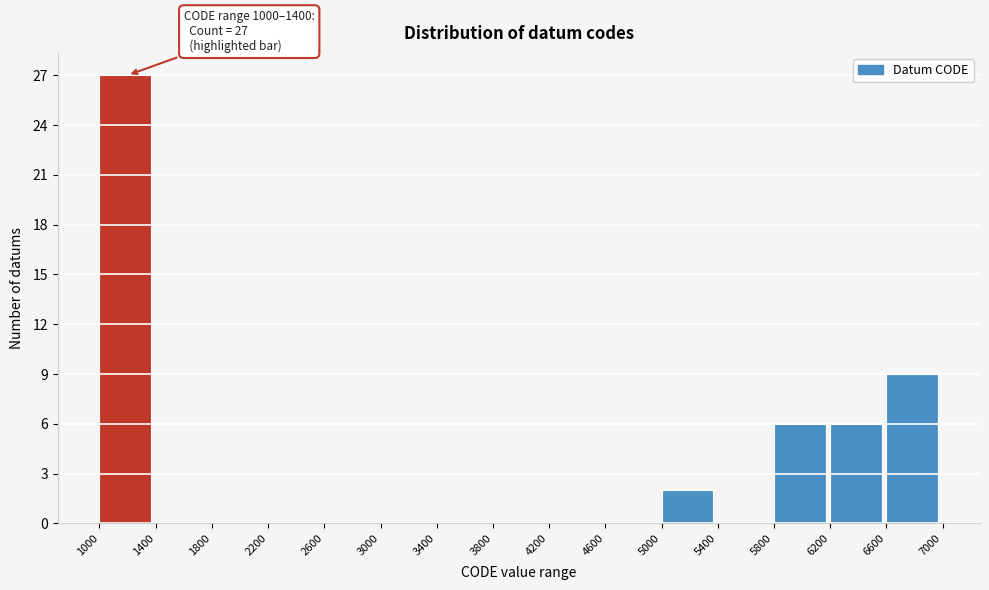

Over which range of the x-axis is the bar tallest?

1000 to 1400